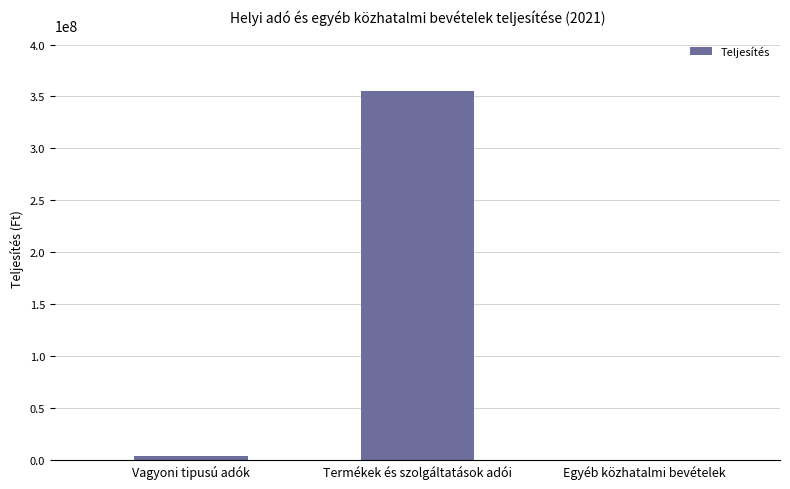

What value does the data have at Egyéb közhatalmi bevételek, to the nearest 100?

396600